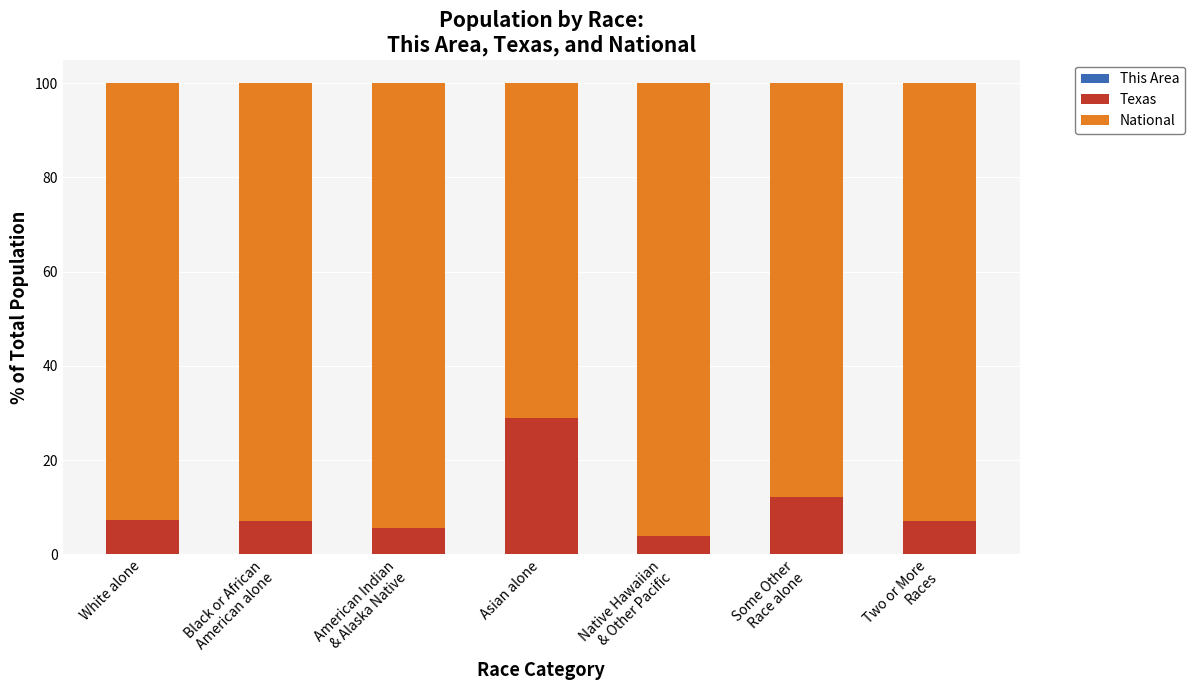

Between American Indian
& Alaska Native and Asian alone, which series saw the biggest shift?

National